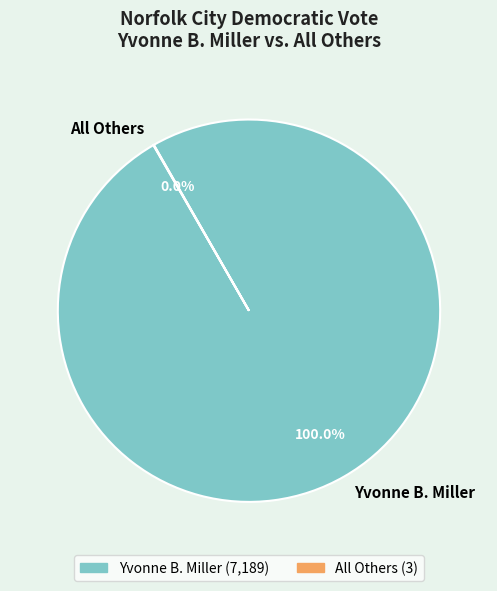

Is it true that Yvonne B. Miller is 100% of the pie?

True